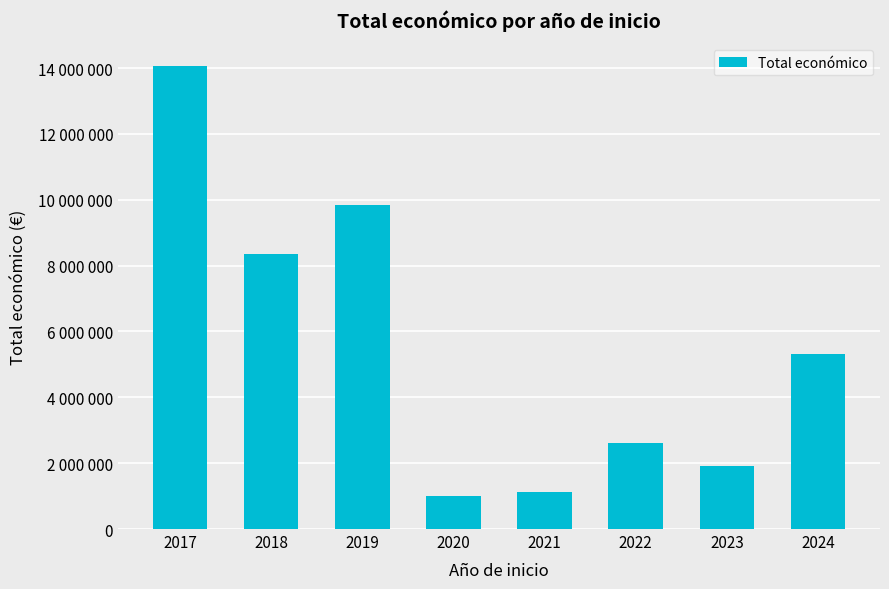

Reading left to right, extract all data points from this chart.

2017=14047447	2018=8337967	2019=9847932	2020=1008403	2021=1127897	2022=2607881	2023=1920653	2024=5318390